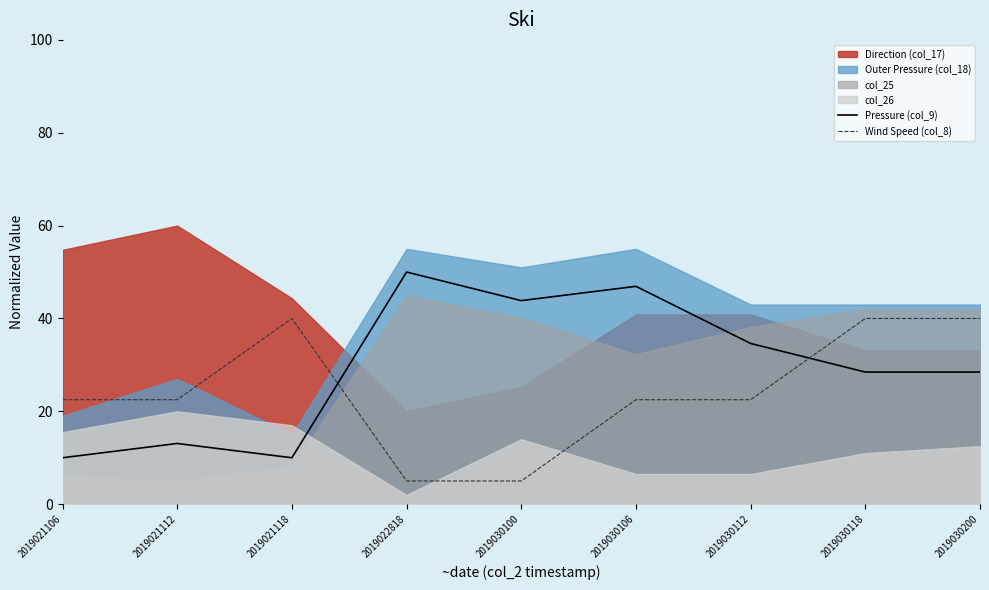

Between 2019021106 and 2019030118, which is larger?

2019030118